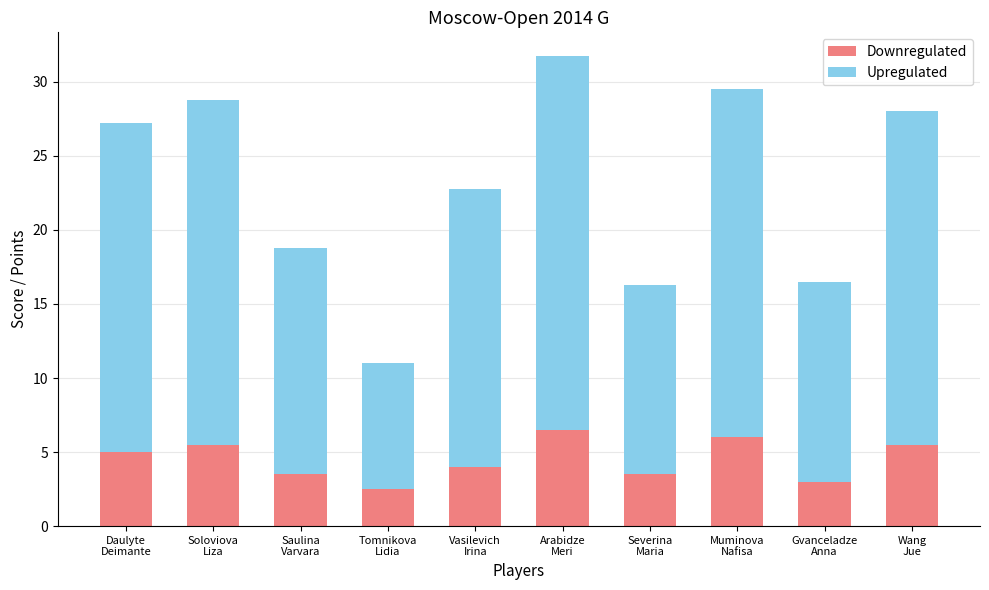

What is the highest value of the Downregulated series?

6.5